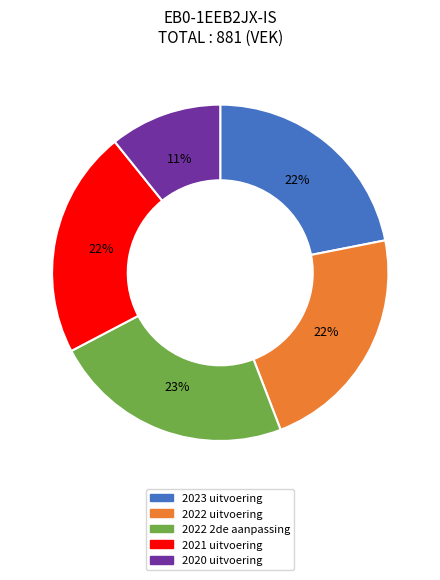

To the nearest percent, what portion does 2021 uitvoering represent?

22%